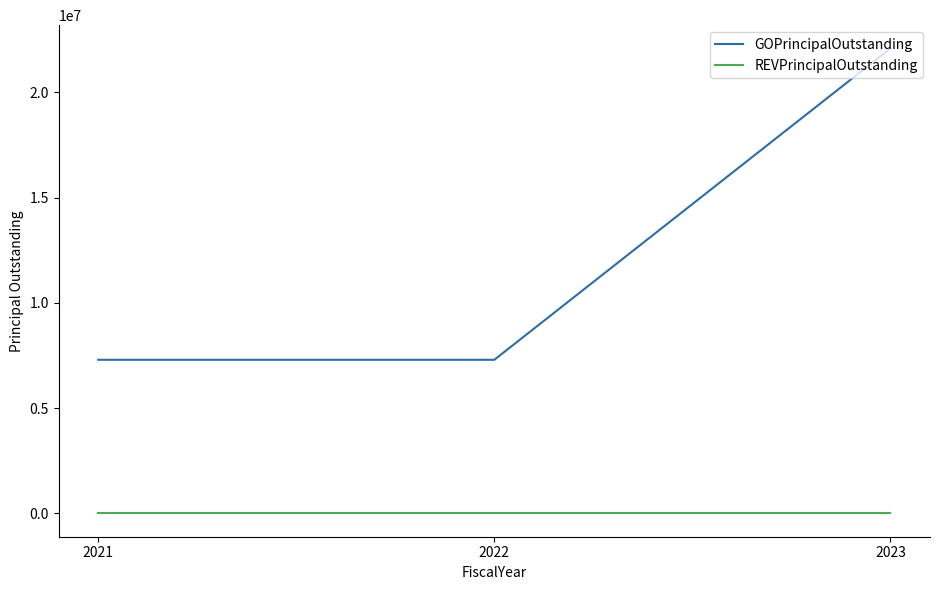

Does the chart have visible grid lines?

No